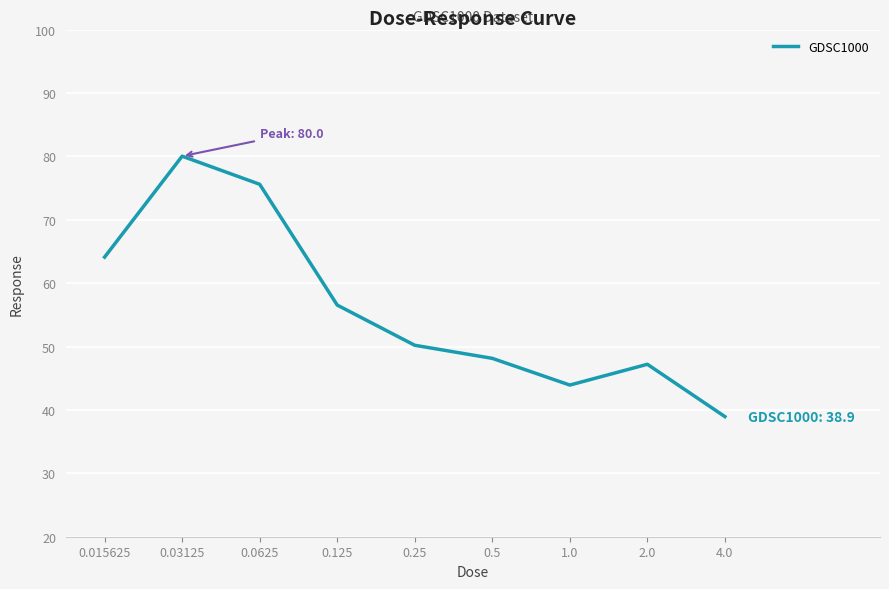

Does the chart display data point markers on the line(s)?

No